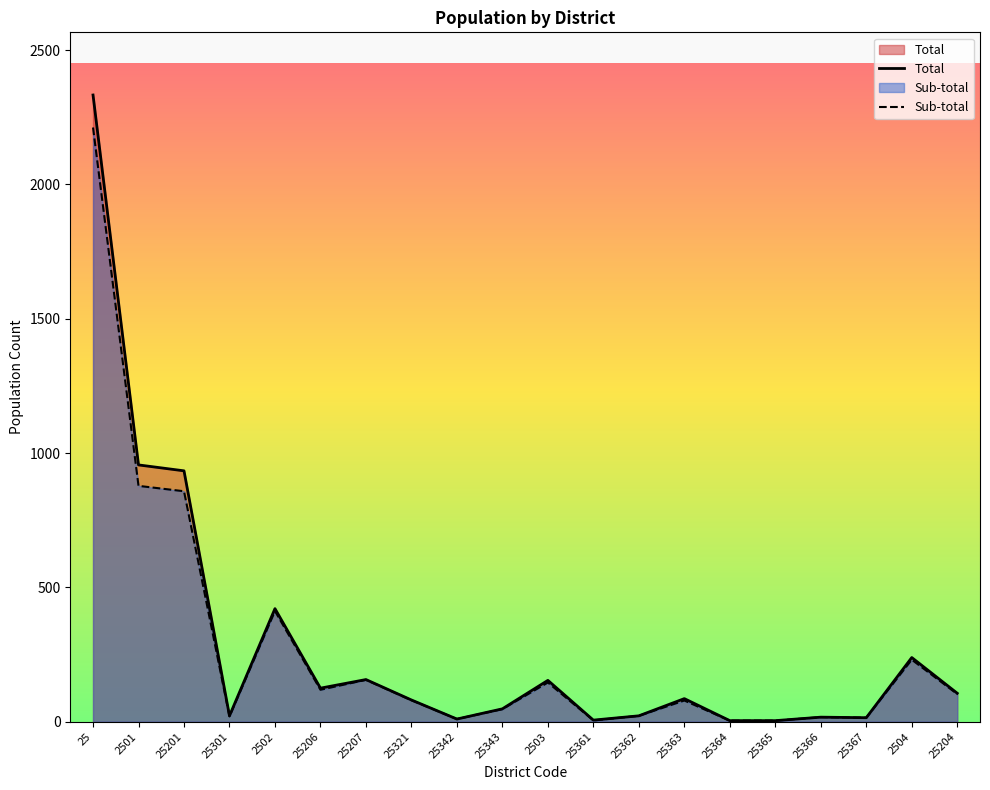

Reading left to right, list all the values displayed in this chart.

Total: 25=2333	2501=956	25201=934	25301=22	2502=421	25206=125	25207=157	25321=81	25342=10	25343=48	2503=154	25361=6	25362=22	25363=86	25364=4	25365=4	25366=17	25367=15	2504=239	25204=106
Sub-total: 25=2212	2501=878	25201=858	25301=20	2502=412	25206=119	25207=156	25321=80	25342=10	25343=47	2503=146	25361=5	25362=22	25363=79	25364=4	25365=4	25366=17	25367=15	2504=231	25204=103